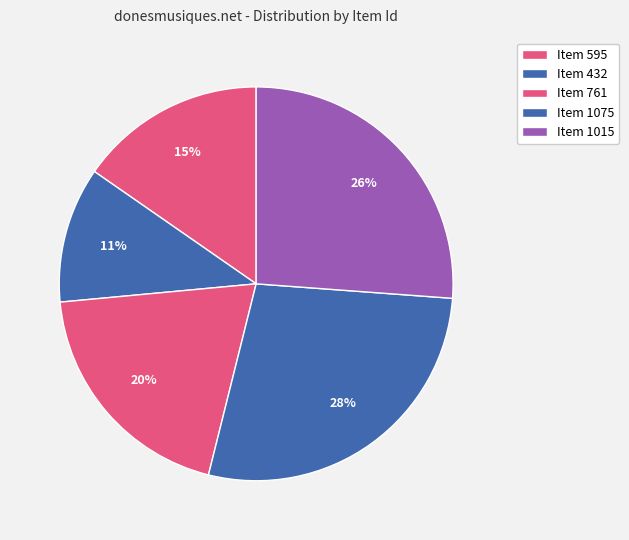

How many segments does this pie chart have?

5